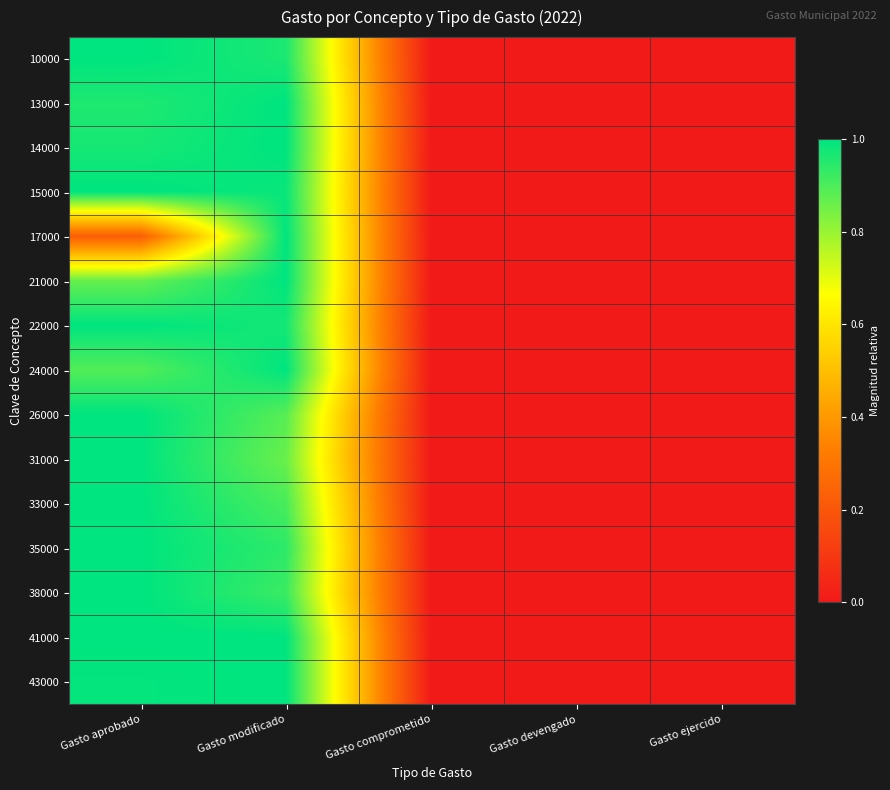

Rank the series by their maximum value, from highest to lowest.

10000, 13000, 14000, 15000, 17000, 21000, 22000, 24000, 26000, 31000, 33000, 35000, 38000, 41000, 43000